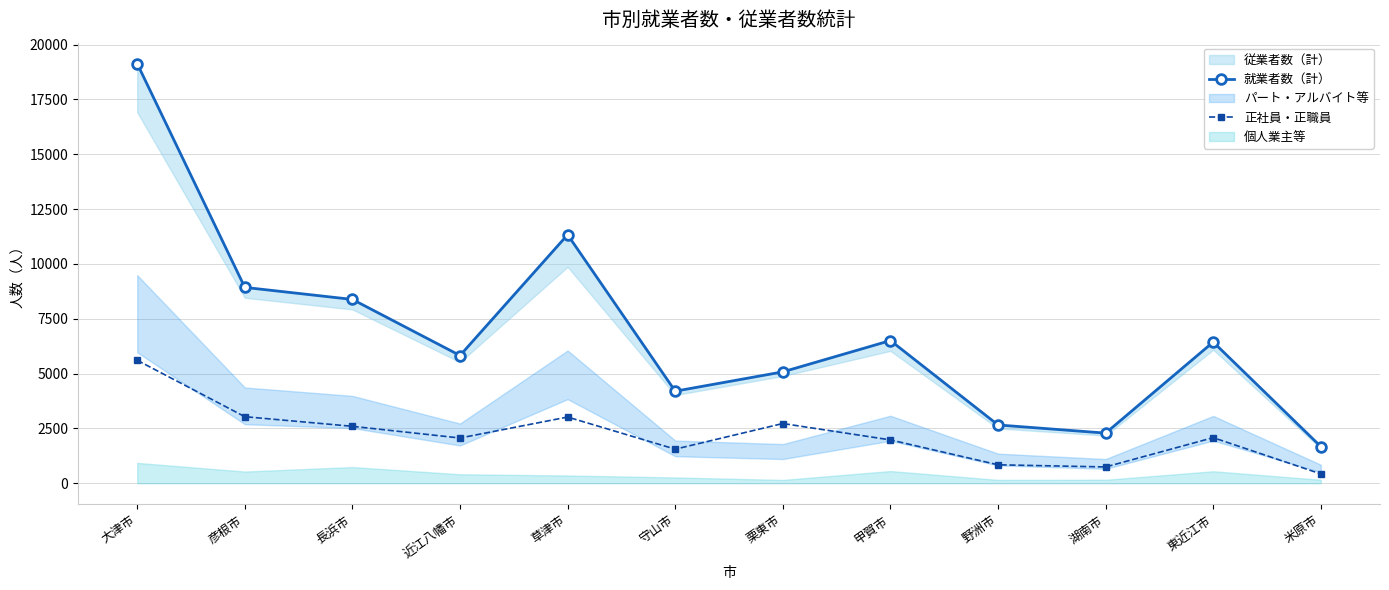

Read the 正社員・正職員 value at 米原市.

426